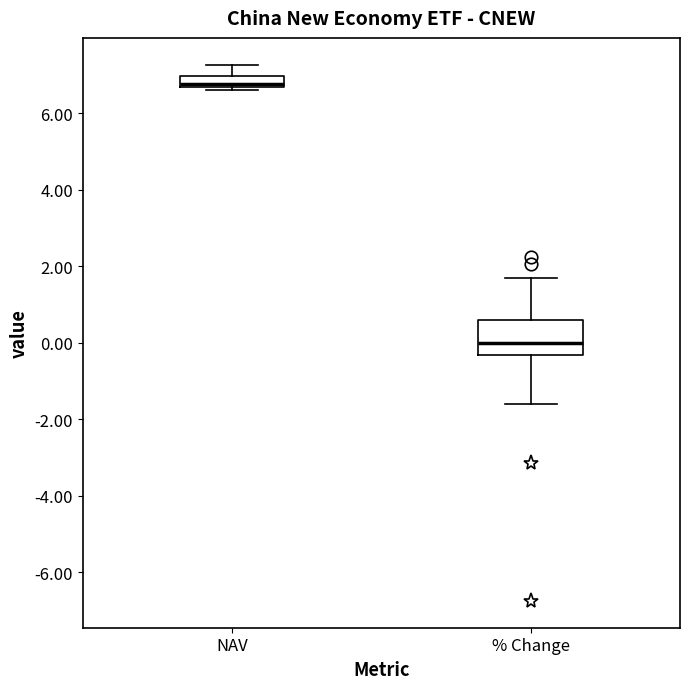

Which box has the lowest median line?

% Change